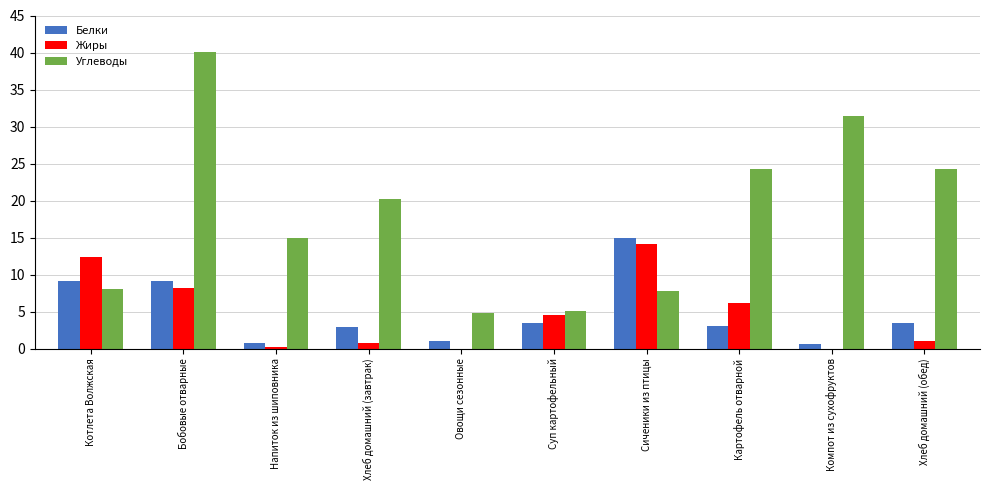

At which category is the sum across all series the highest?

Бобовые отварные